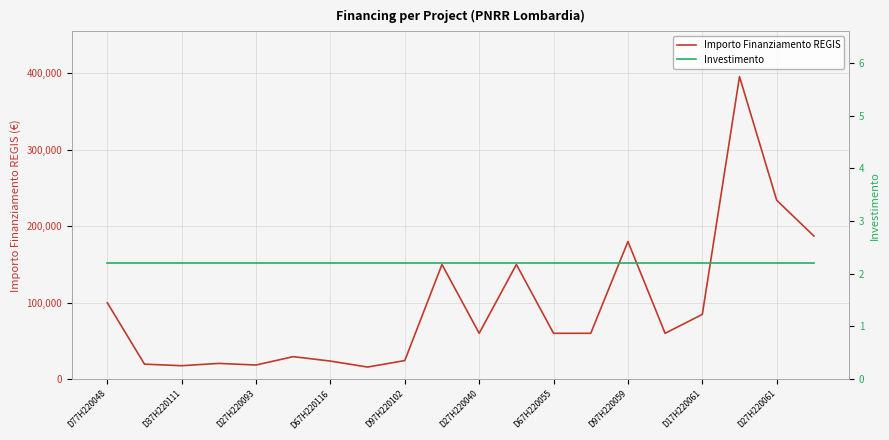

True or false: Investimento and Importo Finanziamento REGIS intersect in this chart.

False